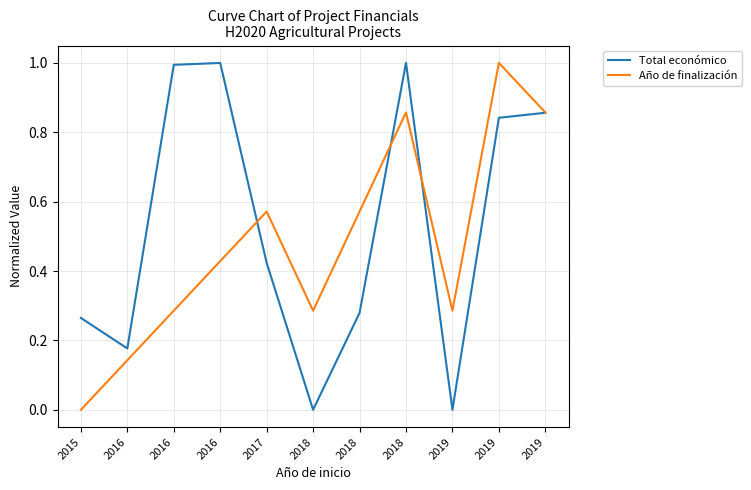

After their last crossing, which series has the higher values: Total económico or Año de finalización?

Año de finalización